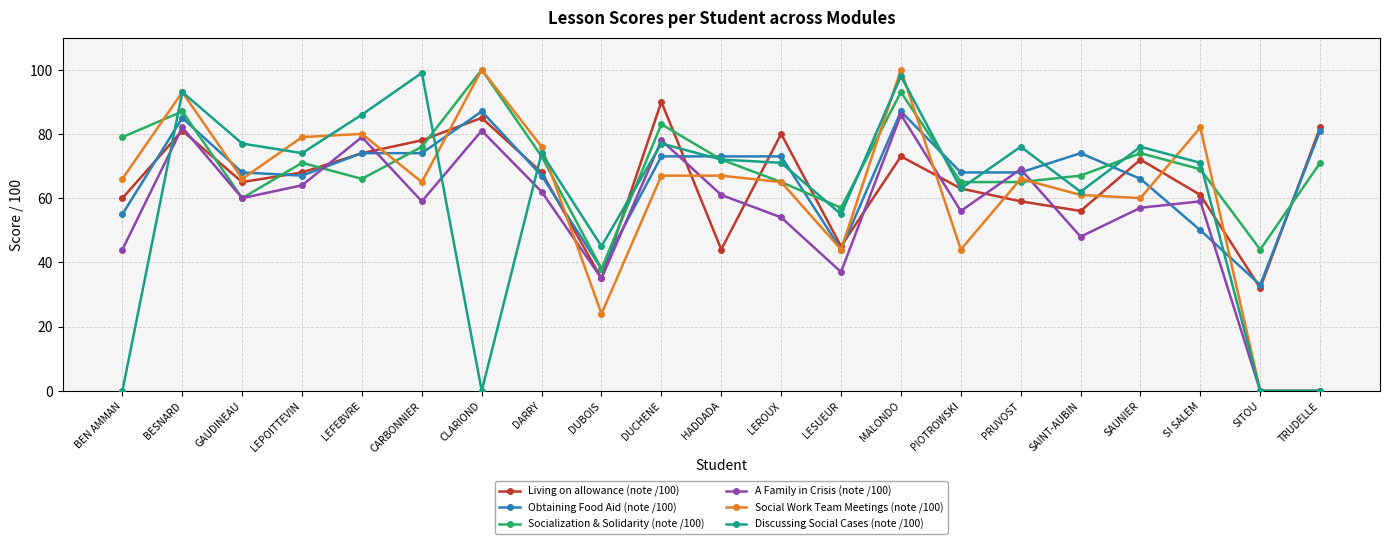

At which category is the sum across all series the highest?

MALONDO